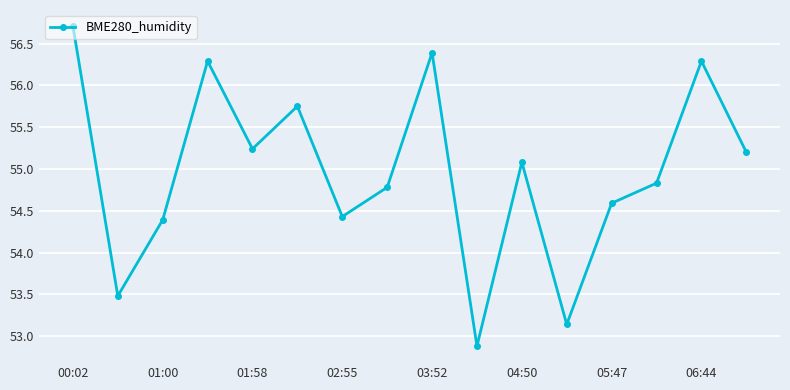

What is the minimum value shown in the chart?

52.9